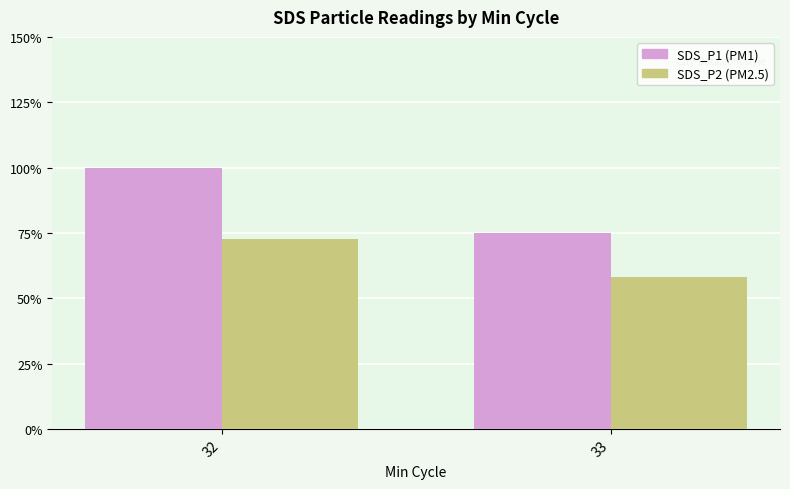

Which category has the lowest value across all series?

33